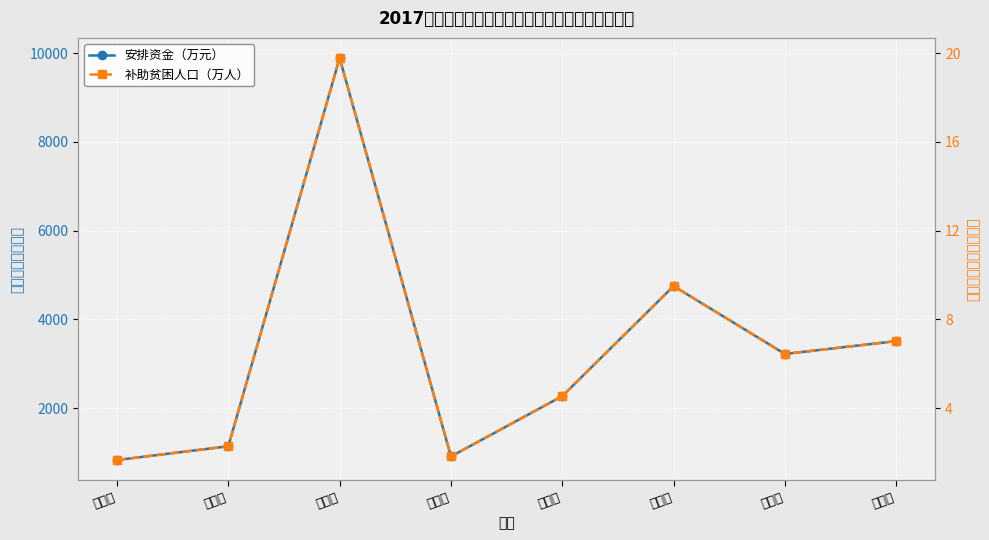

What is the label of the 1st point from the right?

湘西州